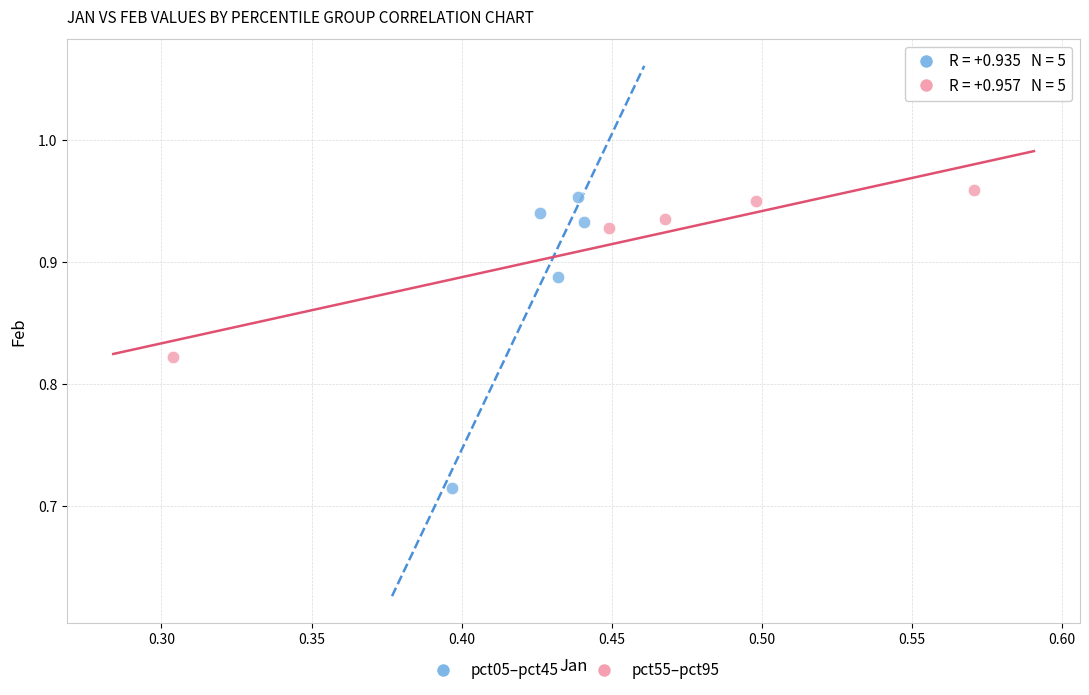

Which series reaches the minimum Y coordinate?

pct05–pct45